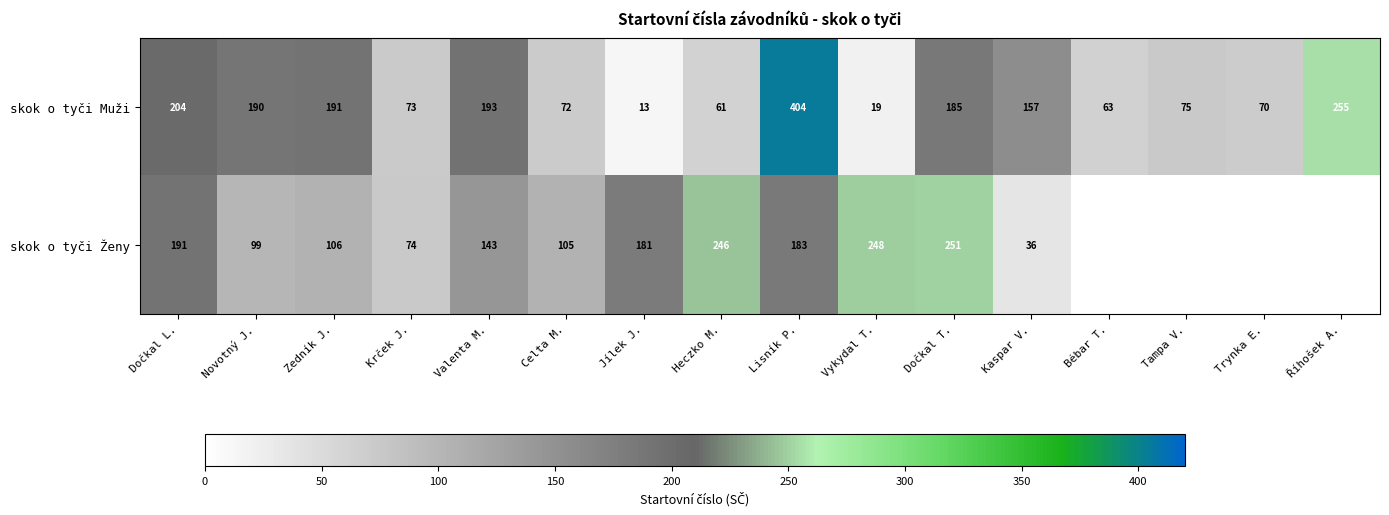

What is the spread (max minus min) of values at Lisník P.?

221